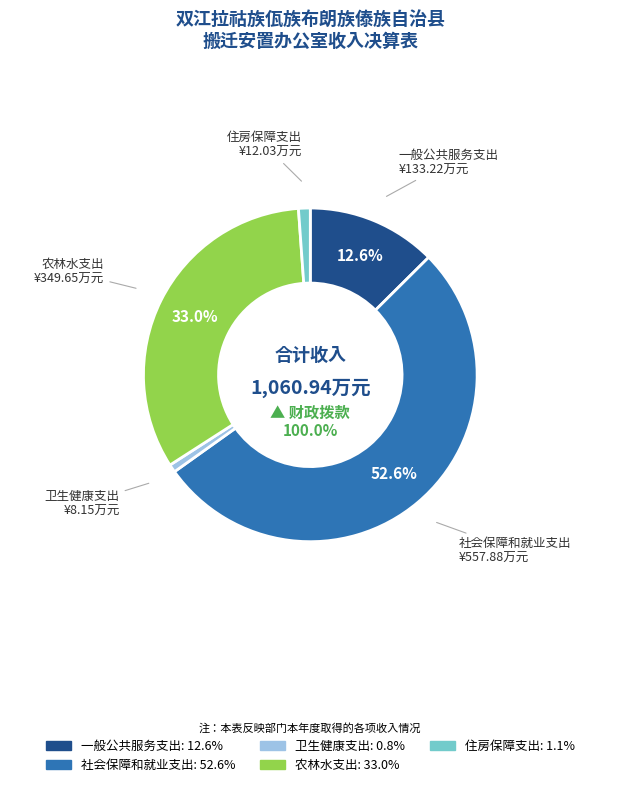

To the nearest percent, what percentage of the pie is 卫生健康支出?

1%